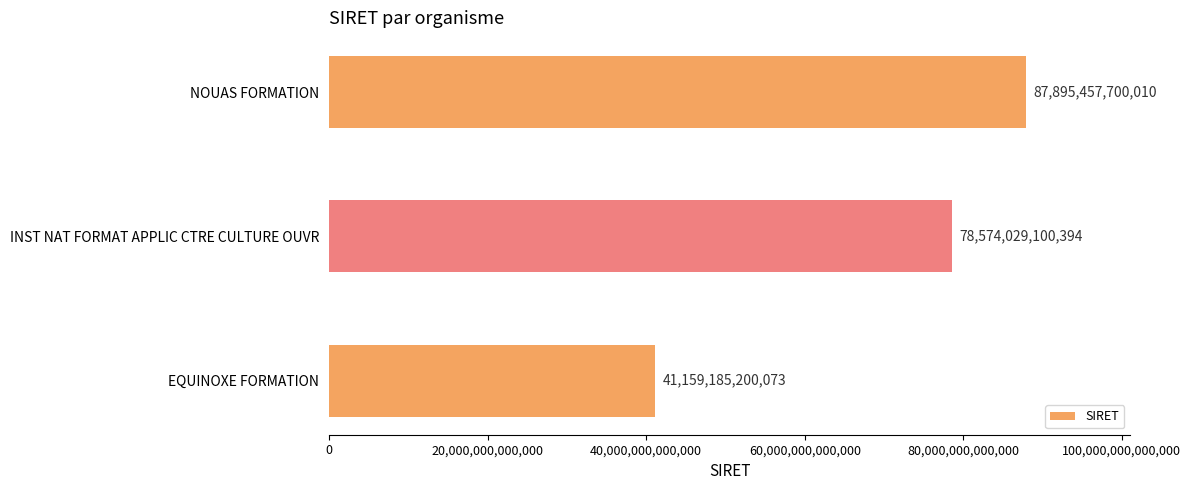

The chart shows a value of 73243529619002 at EQUINOXE FORMATION. True or false?

False